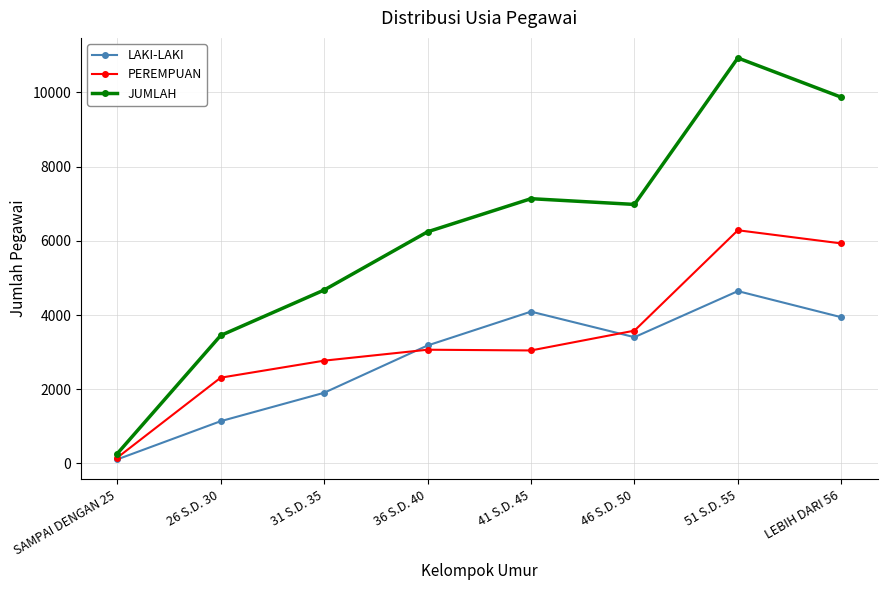

True or false: LAKI-LAKI and JUMLAH intersect in this chart.

False